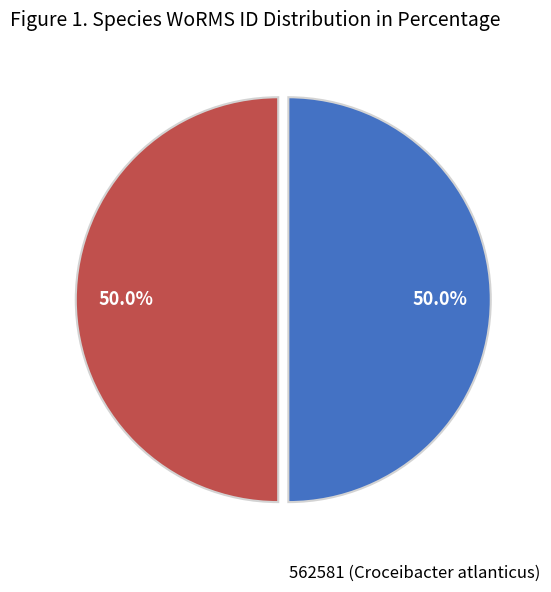

Count the number of slices in the pie.

2